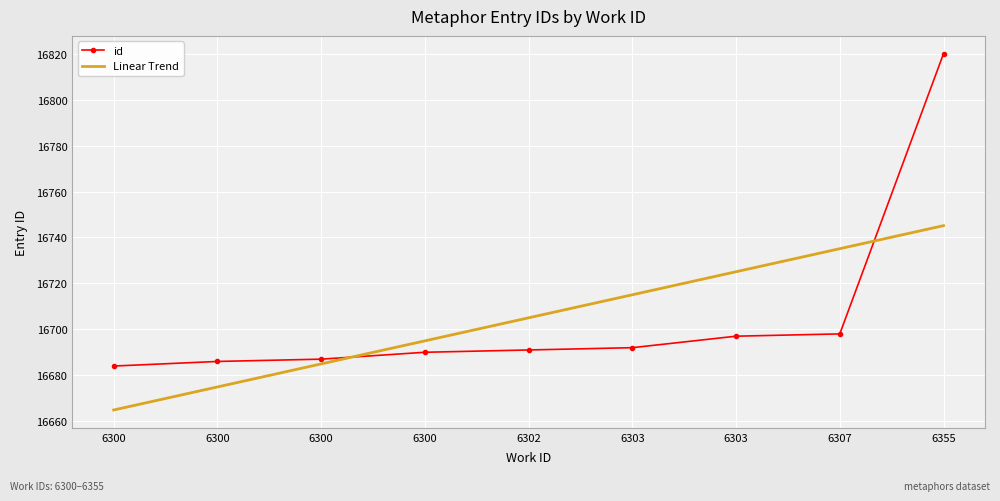

What are all the series names shown in the legend?

id, Linear Trend